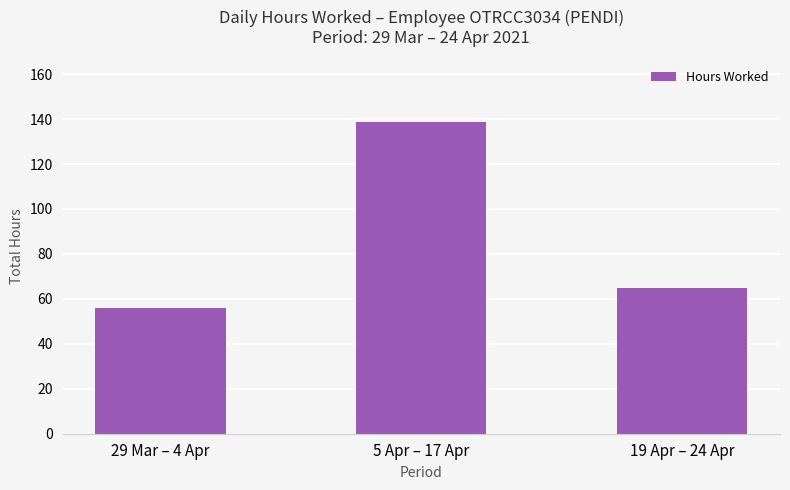

Reading left to right, transcribe all the data shown in this chart.

29 Mar – 4 Apr=55.9	5 Apr – 17 Apr=138.8	19 Apr – 24 Apr=64.8